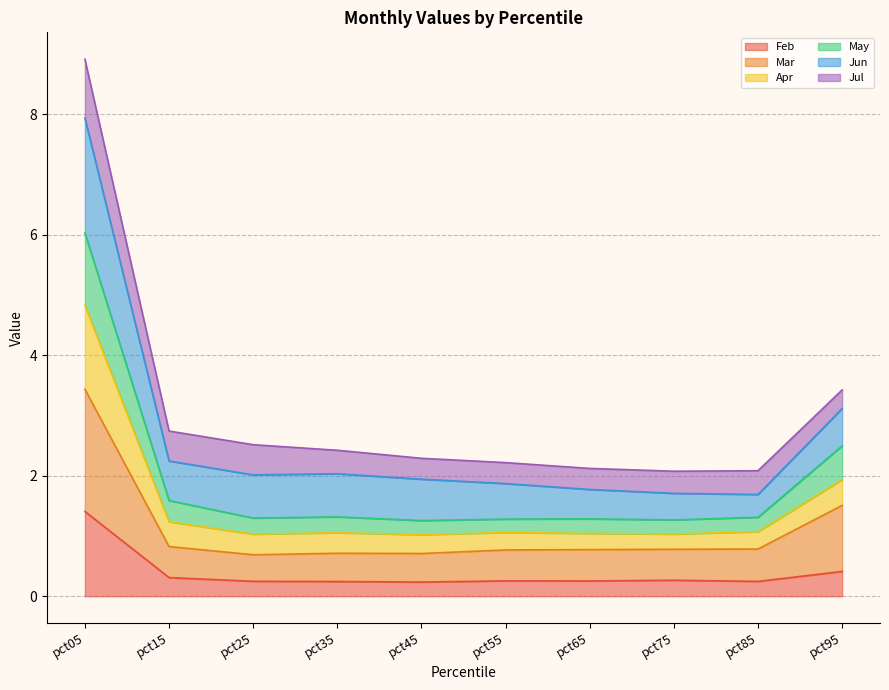

At which category is the sum across all series the highest?

pct05